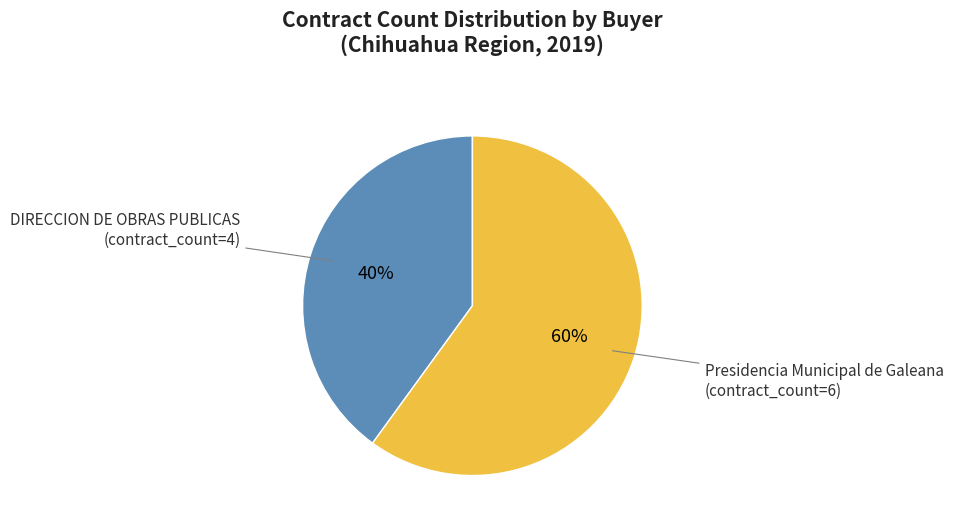

Rank the categories by value from highest to lowest.

Presidencia Municipal de Galeana, DIRECCION DE OBRAS PUBLICAS